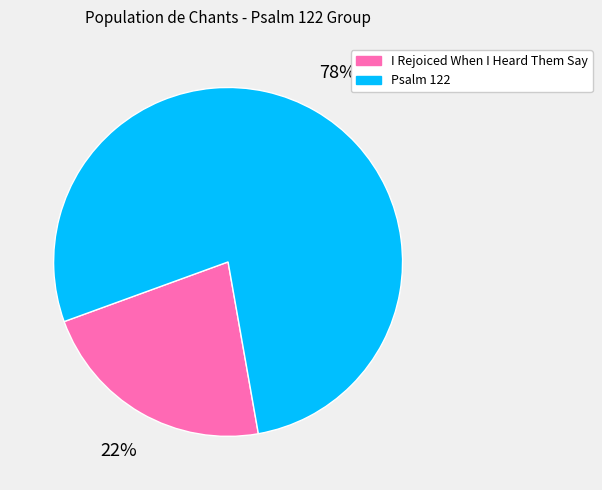

How many segments does this pie chart have?

2